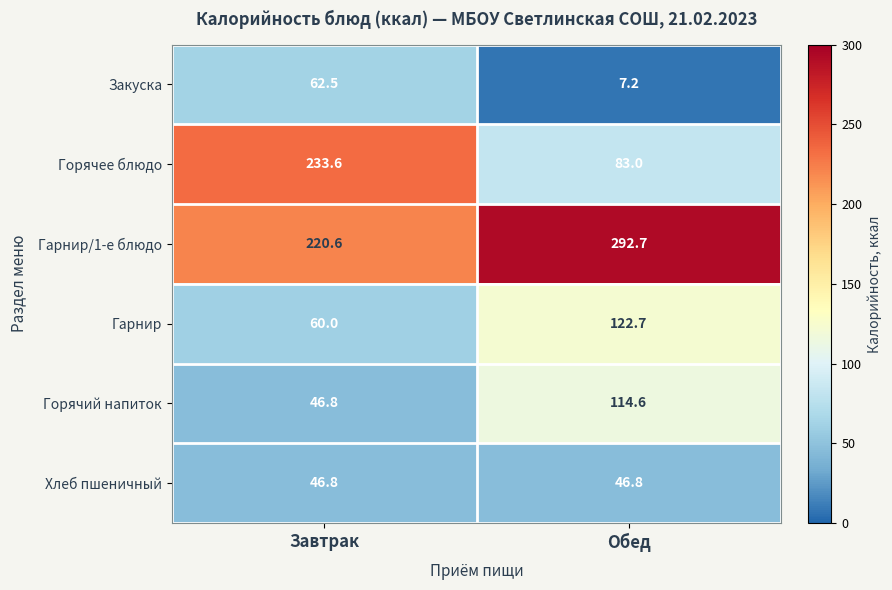

Which series has the widest spread of values?

Горячее блюдо